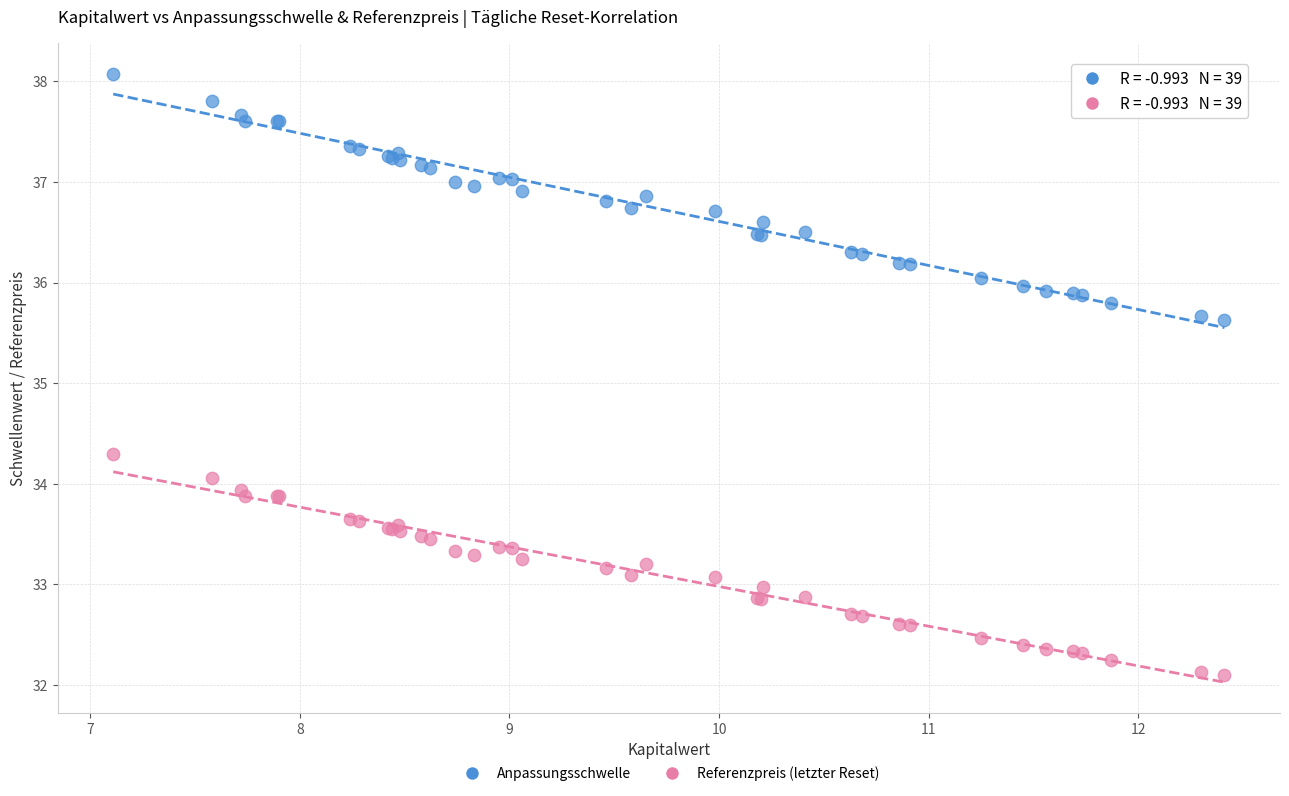

Which series contains the lowest Y value?

Referenzpreis (letzter Reset)